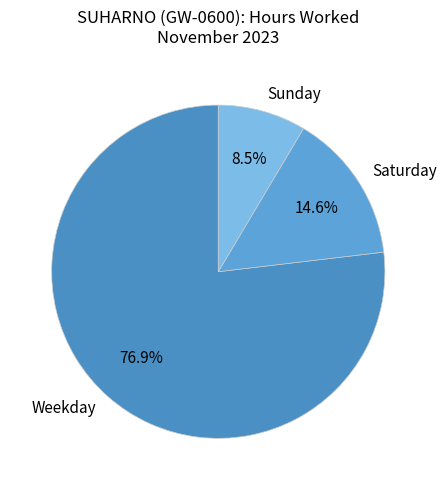

Which slice represents more than half of the pie?

Weekday